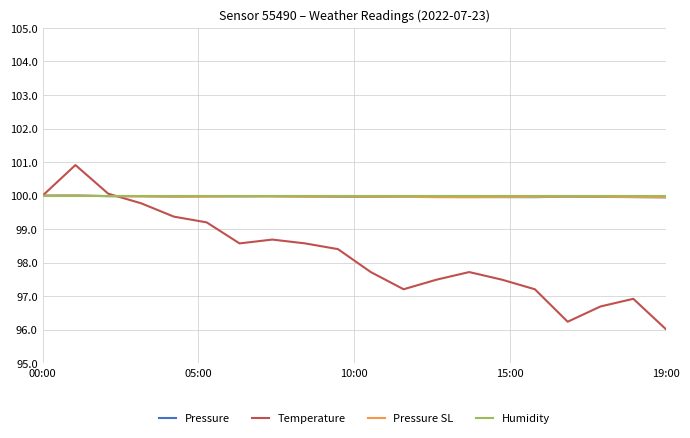

Which series has the largest range (max minus min)?

Temperature